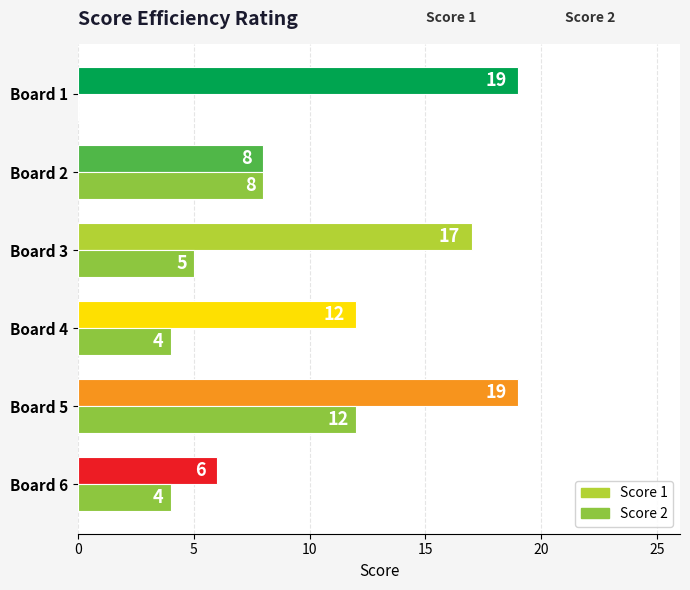

What is the sum of all Score 1 values?

81